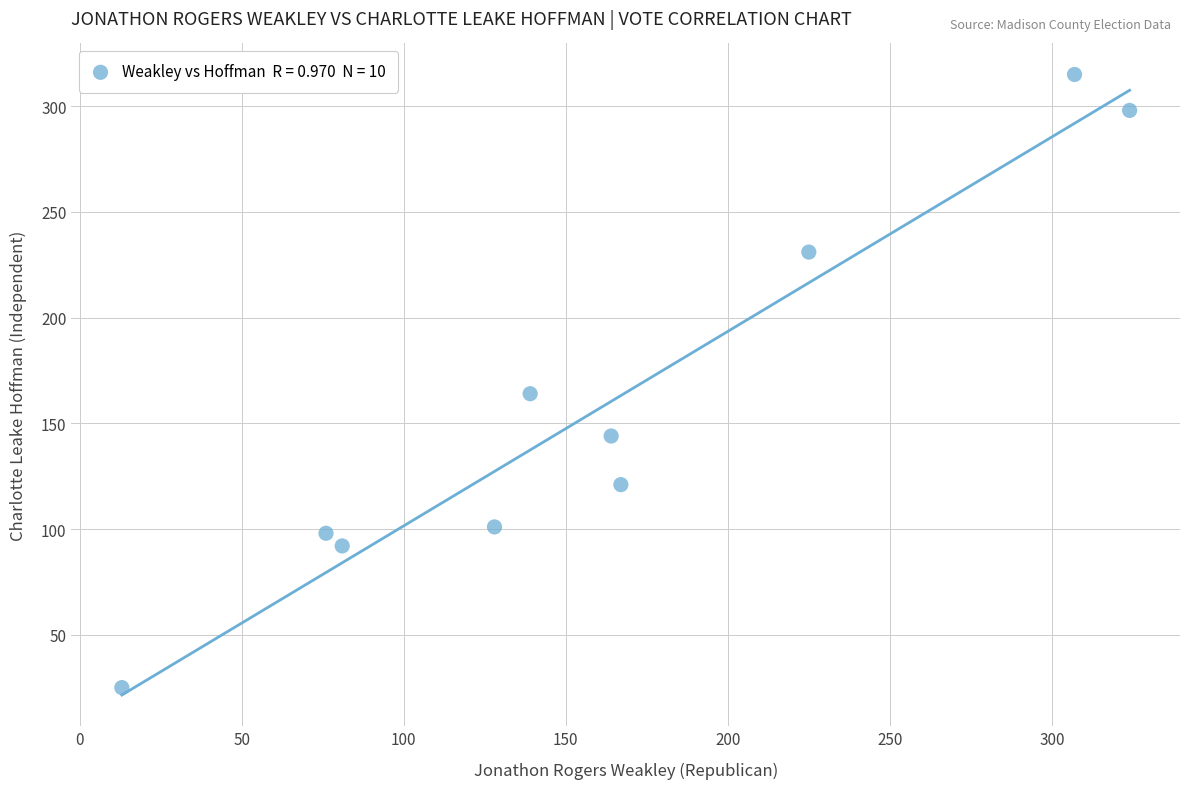

What is the average Y value?

159